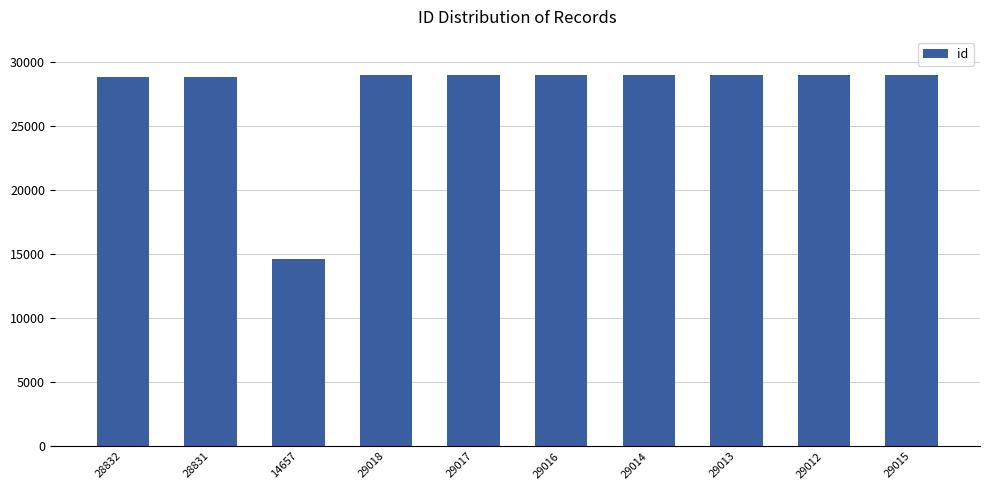

Approximately how many times larger is the value at 29017 compared to 29014?

1.0